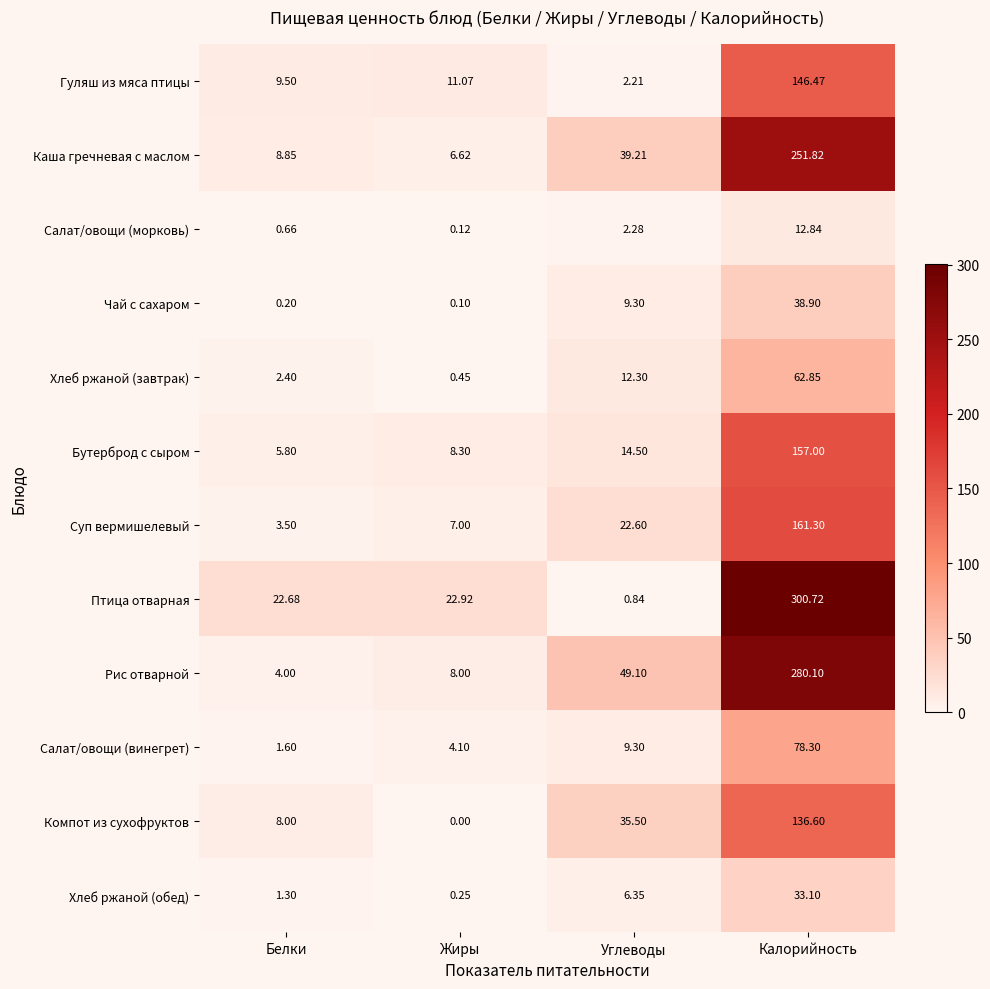

List the series in order of their peak value, highest first.

Птица отварная, Рис отварной, Каша гречневая с маслом, Суп вермишелевый, Бутерброд с сыром, Гуляш из мяса птицы, Компот из сухофруктов, Салат/овощи (винегрет), Хлеб ржаной (завтрак), Чай с сахаром, Хлеб ржаной (обед), Салат/овощи (морковь)